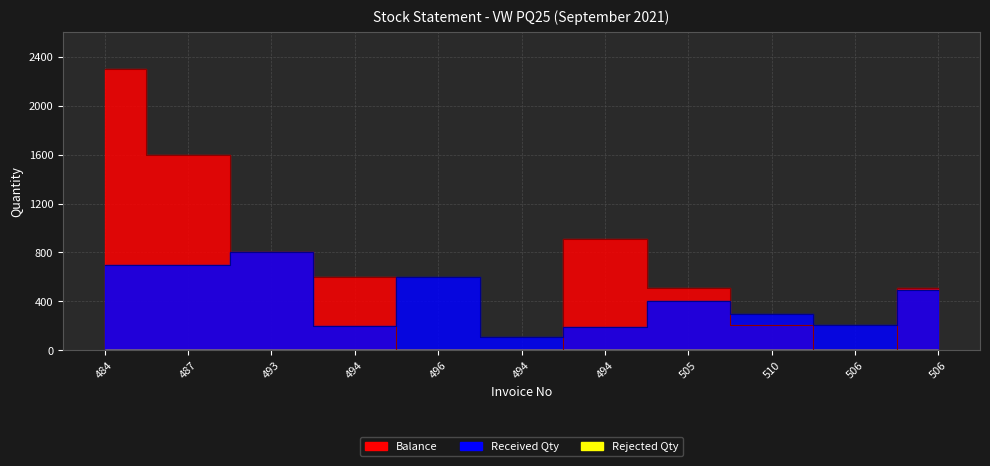

Which series has the largest range (max minus min)?

Balance